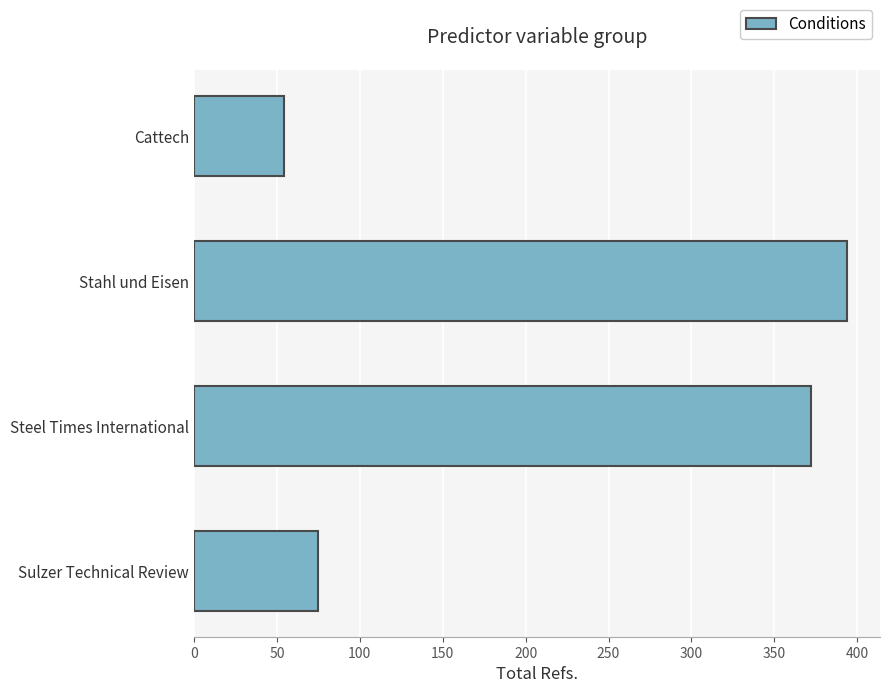

How many values are below 372?

2